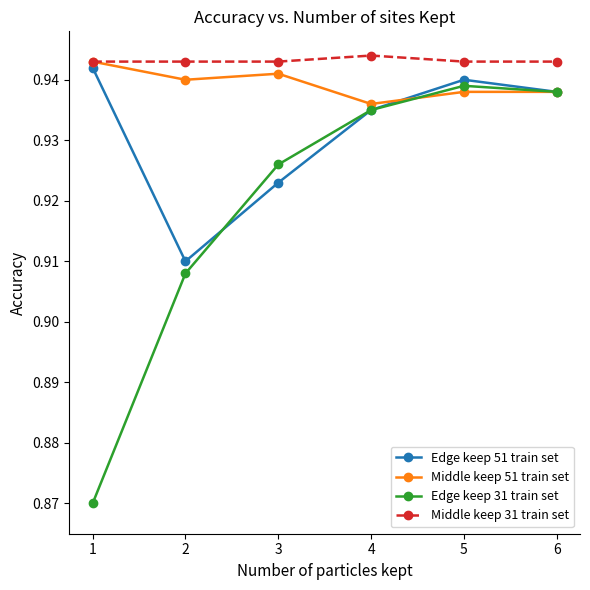

Is it true that Edge keep 31 train set equals 0.5 at 3?

False